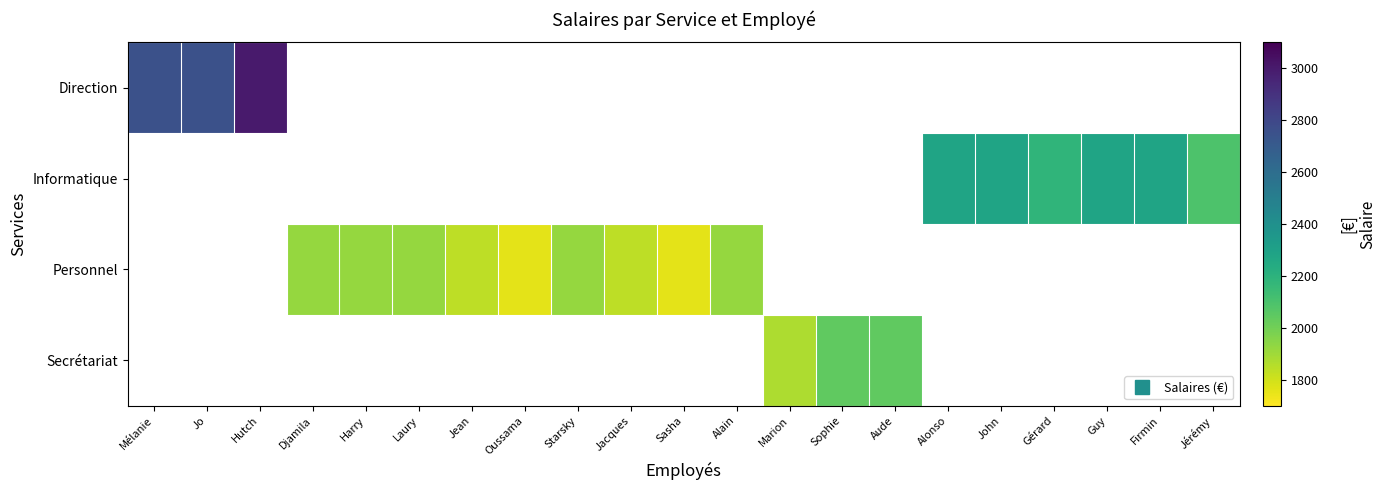

The value of Informatique at Guy is 978.9. True or false?

False